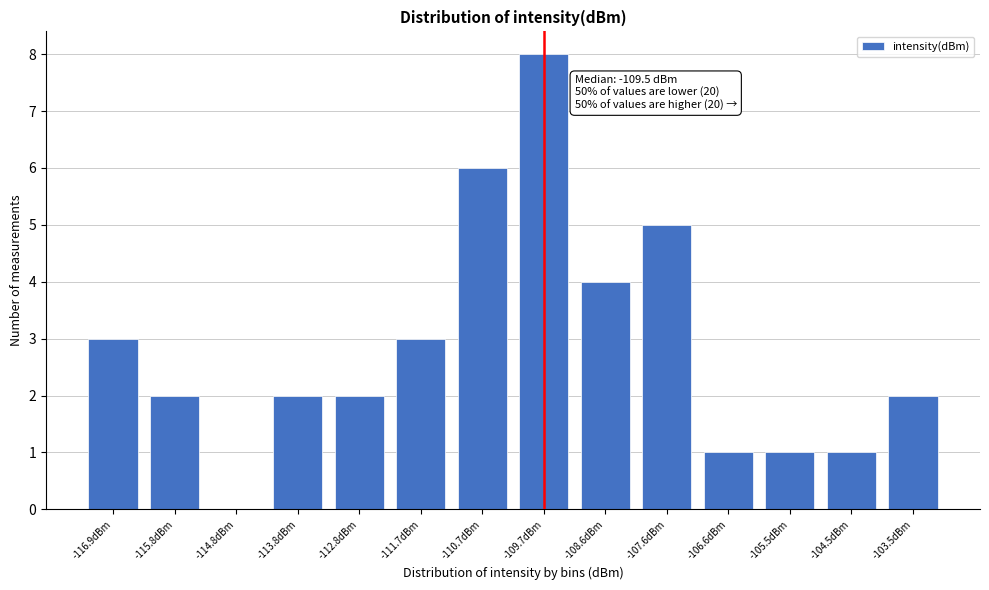

Reading left to right, transcribe all the data shown in this chart.

-116.9dBm=3	-115.8dBm=2	-114.8dBm=0	-113.8dBm=2	-112.8dBm=2	-111.7dBm=3	-110.7dBm=6	-109.7dBm=8	-108.6dBm=4	-107.6dBm=5	-106.6dBm=1	-105.5dBm=1	-104.5dBm=1	-103.5dBm=2